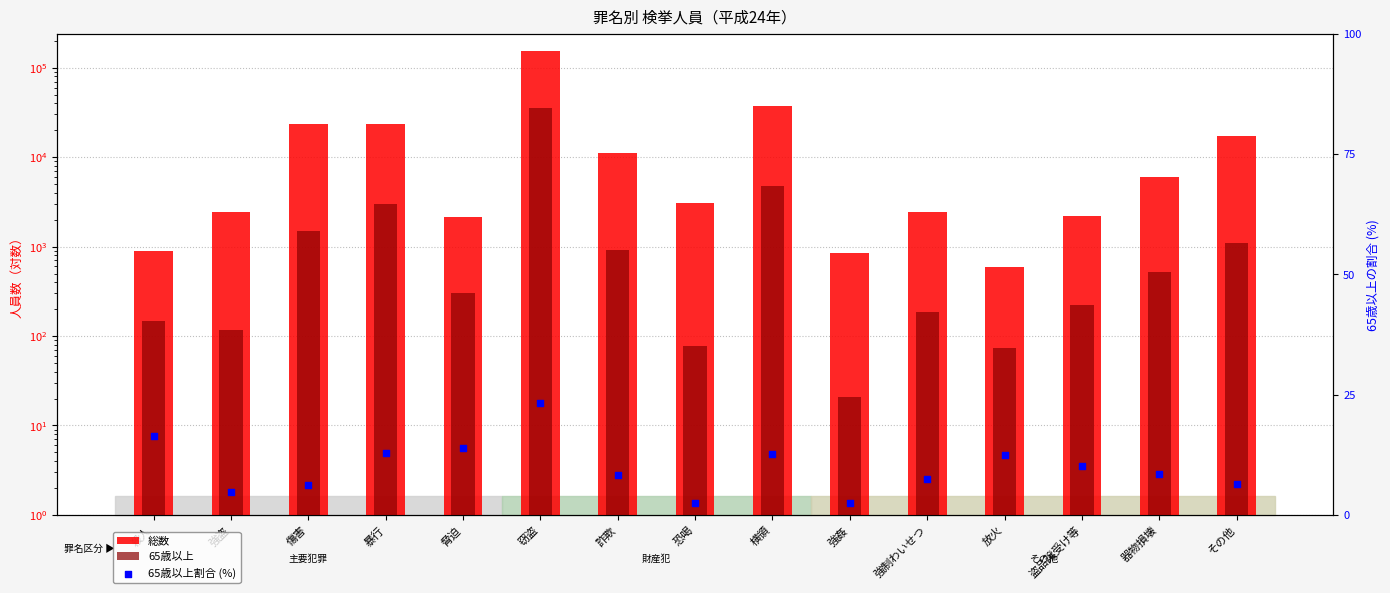

Which series has the largest Y range (max minus min)?

総数